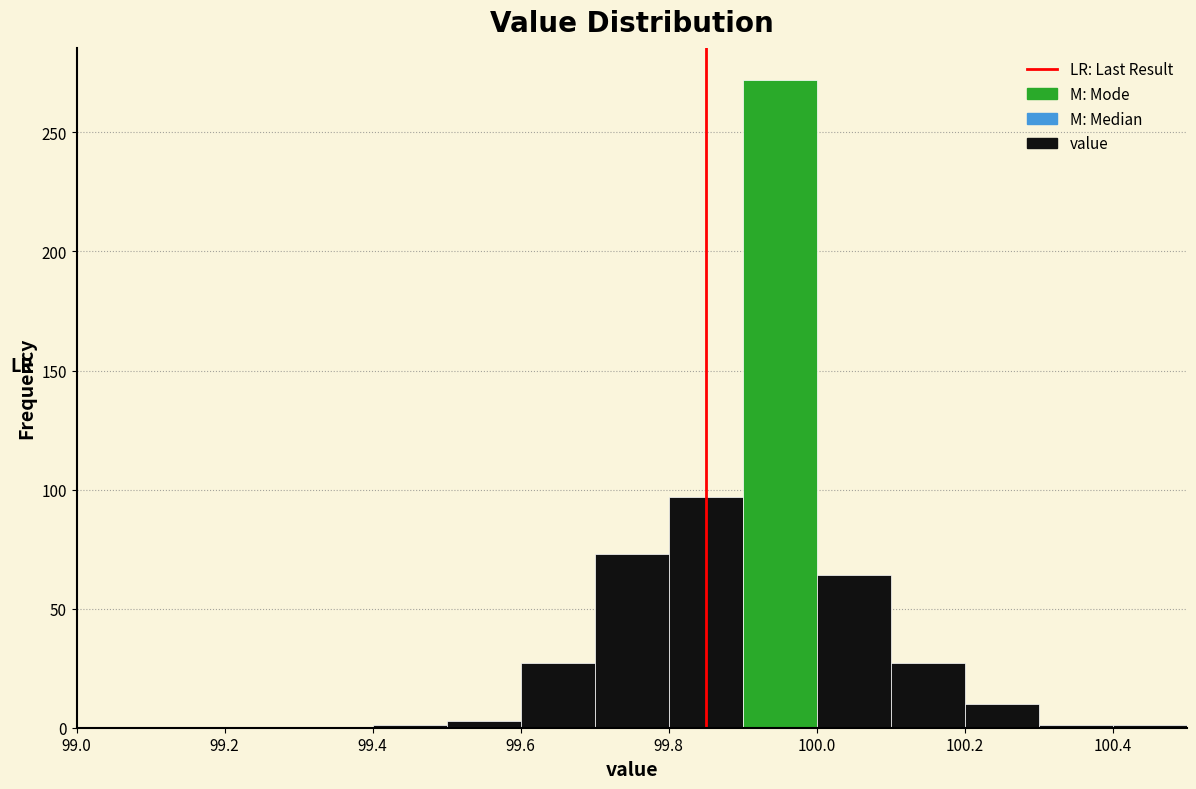

Which range on the x-axis has the tallest bar?

99.9 to 100.0